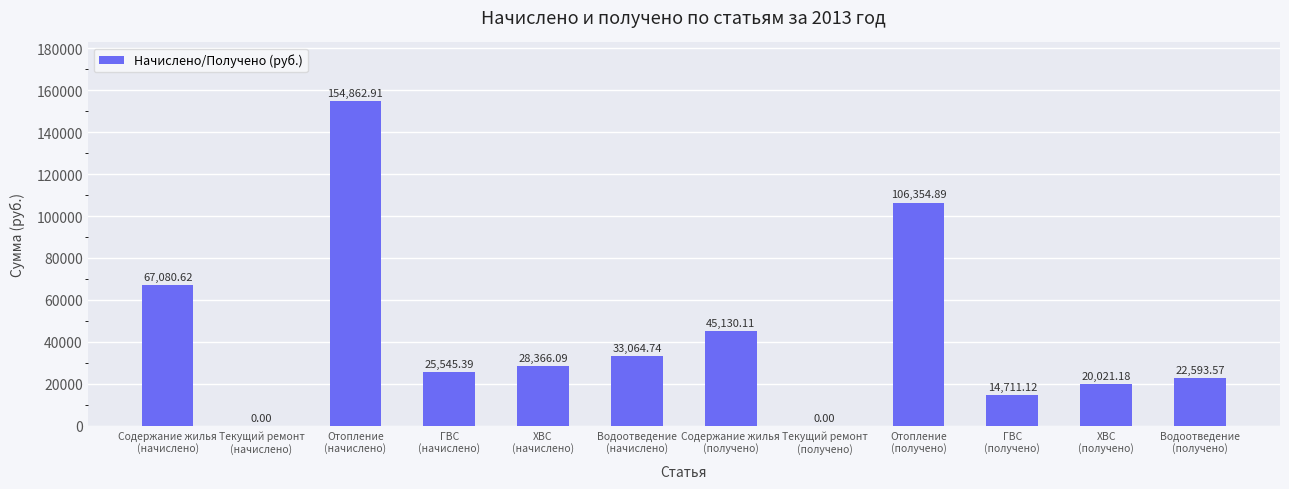

The chart shows a value of 67080.6 at Содержание жилья
(начислено). True or false?

True